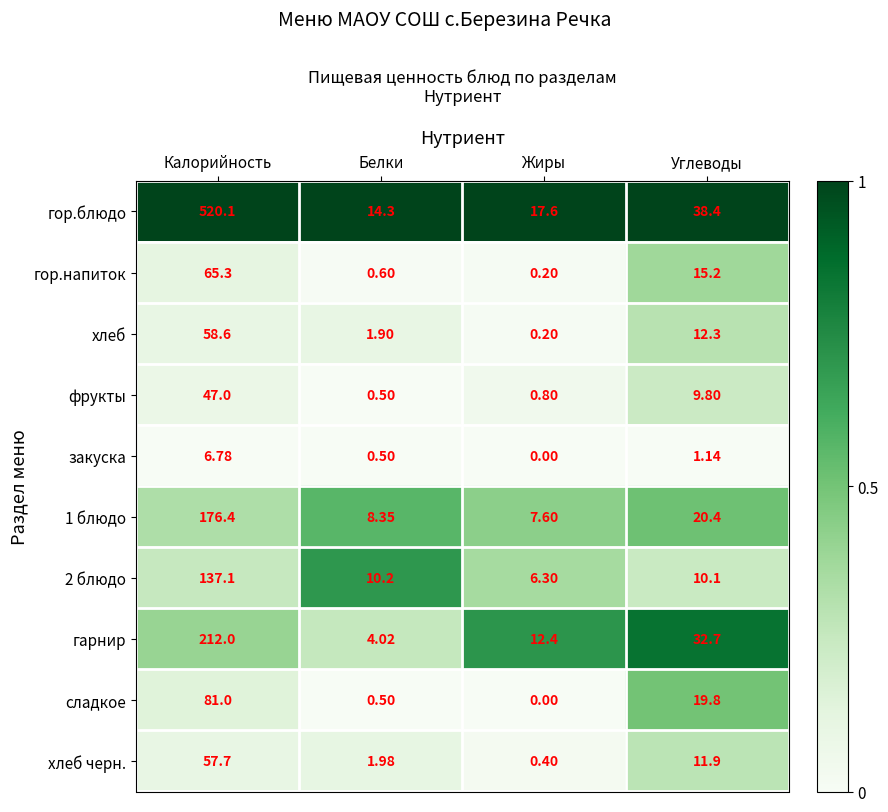

At which label does фрукты reach its peak?

Калорийность